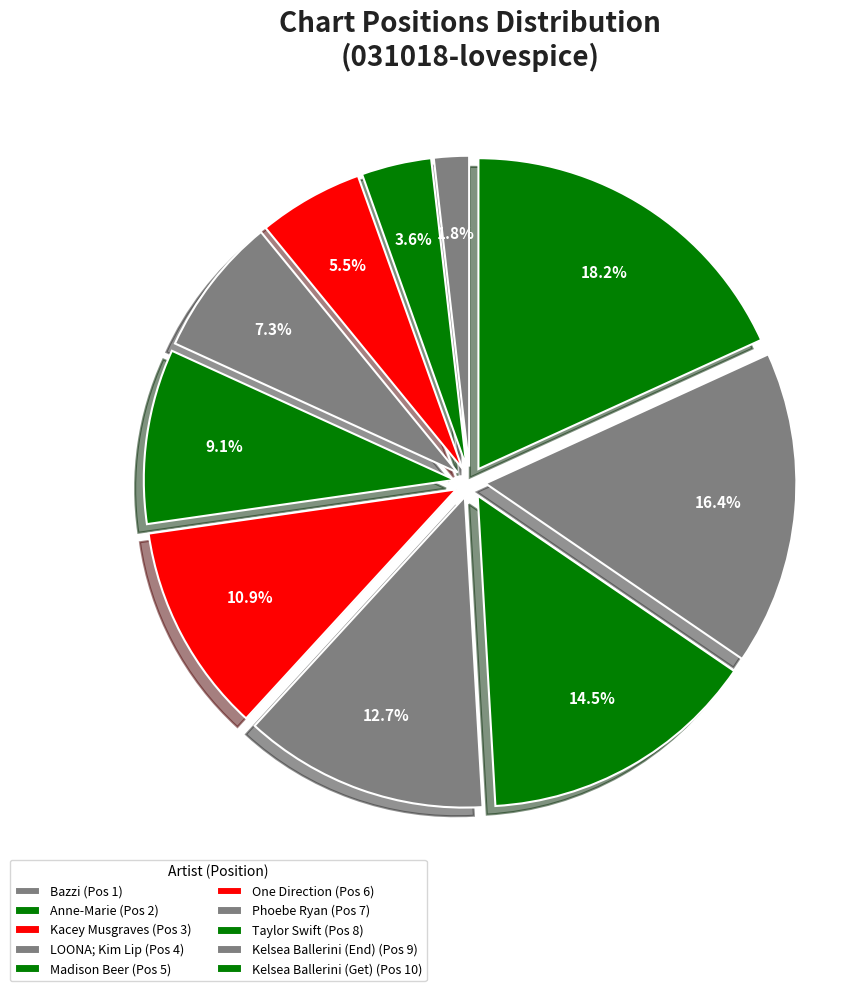

Is Taylor Swift the majority of the pie?

No